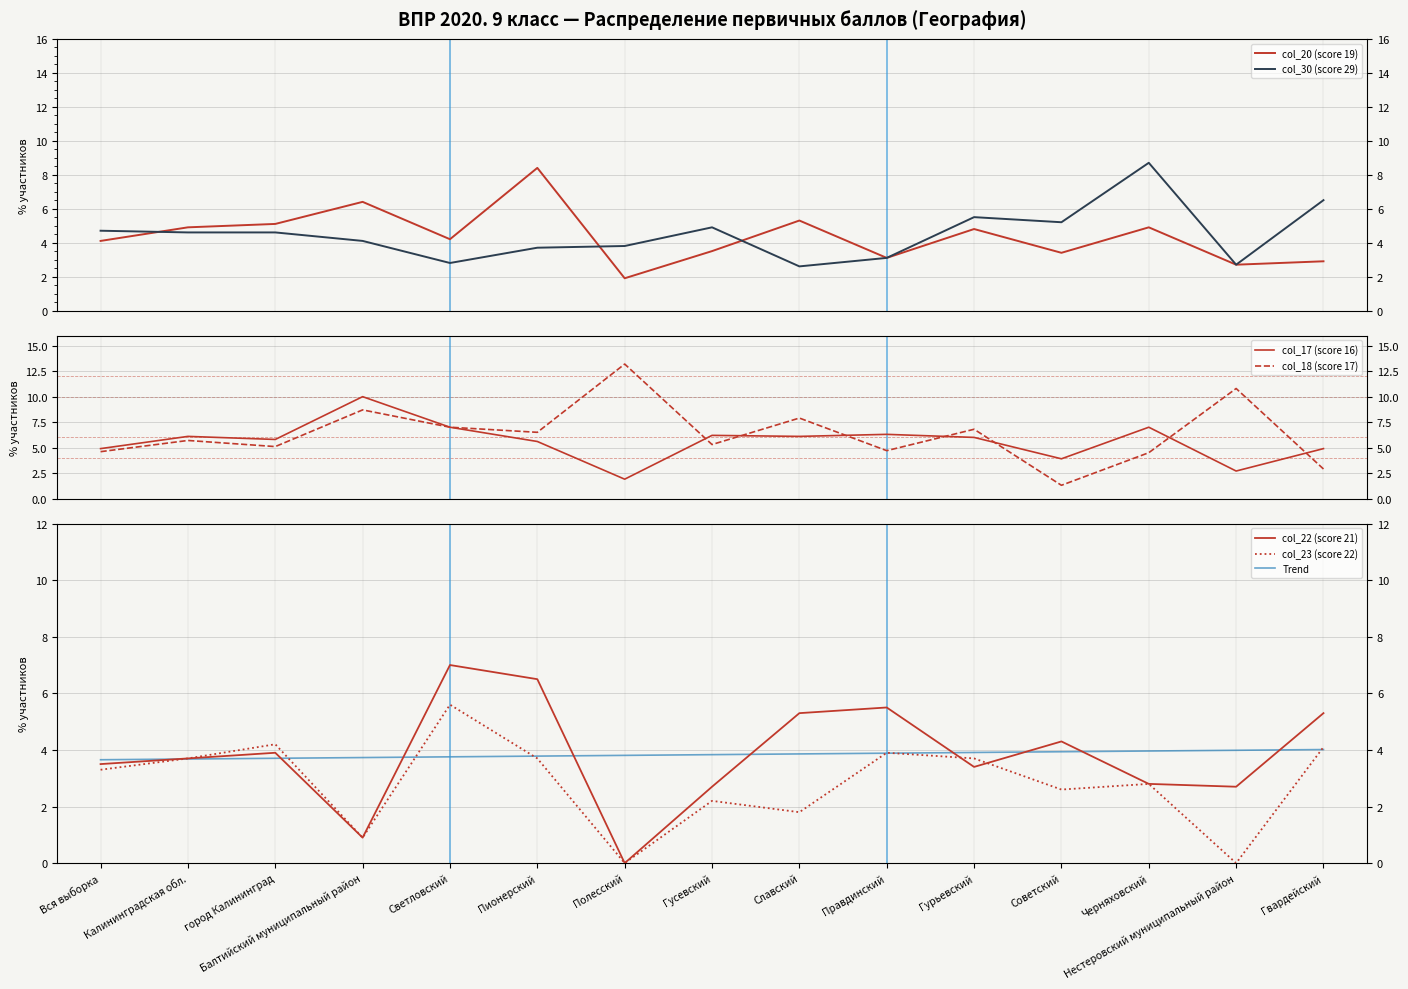

What is the spread (max minus min) of values at Правдинский?

3.2